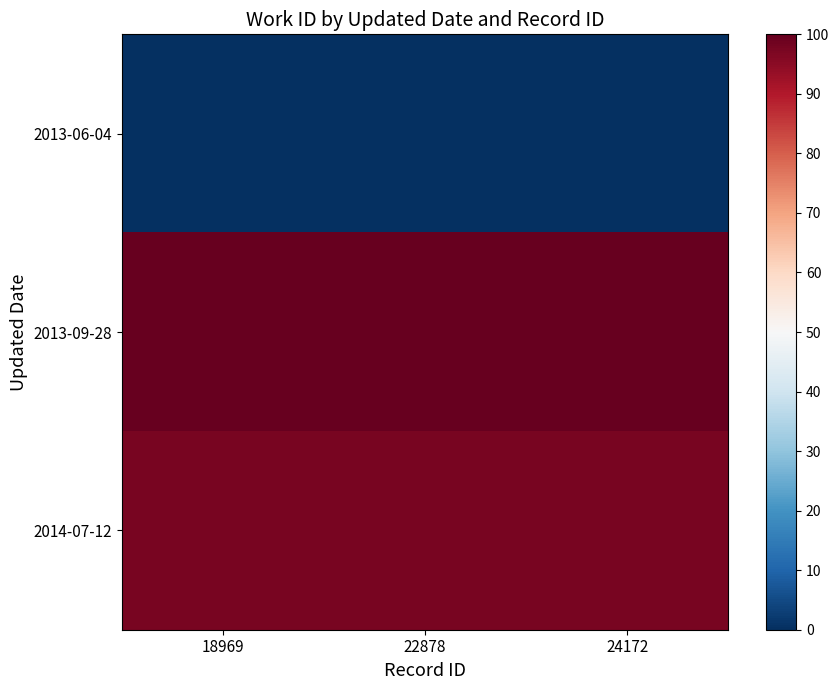

What is the spread (max minus min) of values at 18969?

100.0